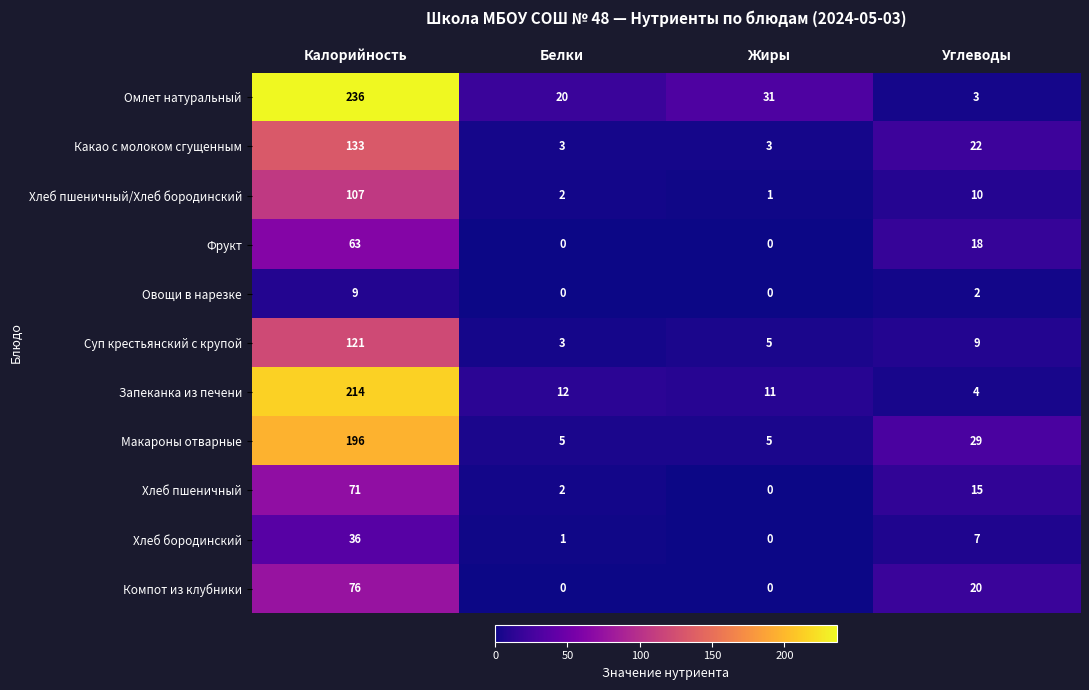

At which category is the sum across all series the highest?

Калорийность